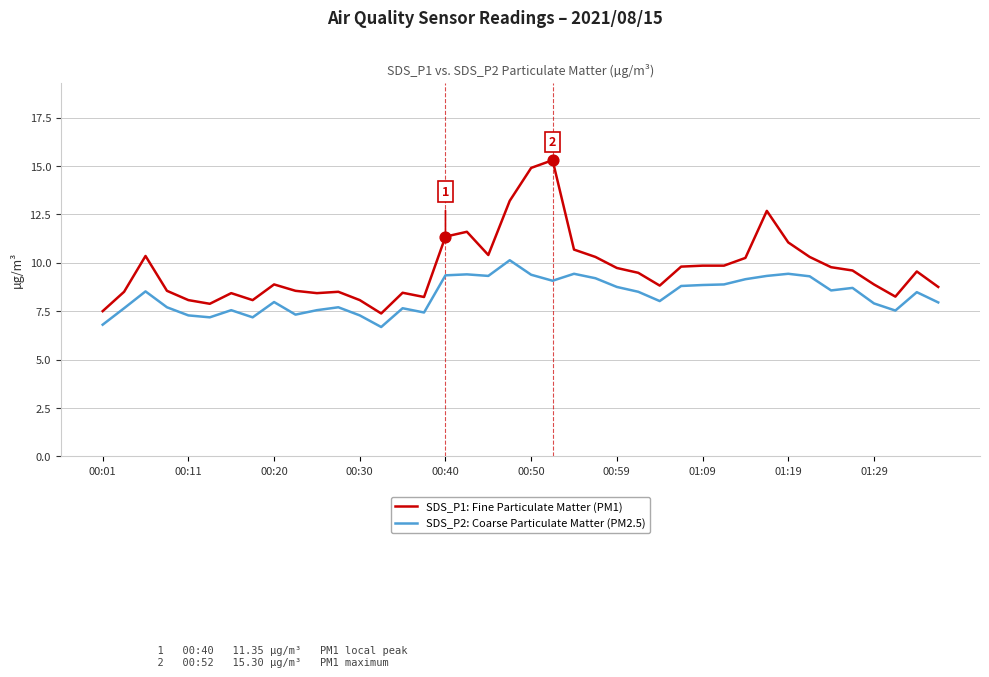

Which series has the largest total across all categories?

SDS_P1: Fine Particulate Matter (PM1)